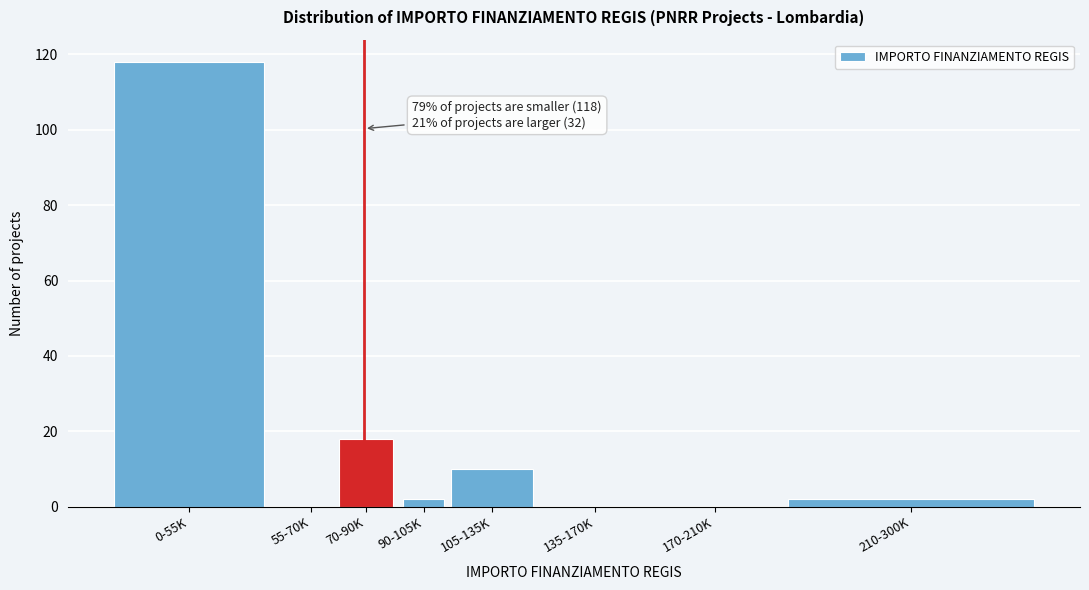

Reading right to left, transcribe all the data shown in this chart.

210-300K=2	170-210K=0	135-170K=0	105-135K=10	90-105K=2	70-90K=18	55-70K=0	0-55K=118